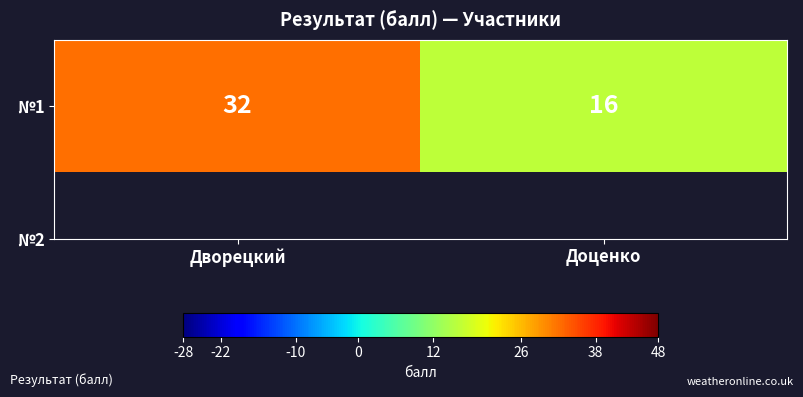

What is the change in value from Дворецкий to Доценко?

-16